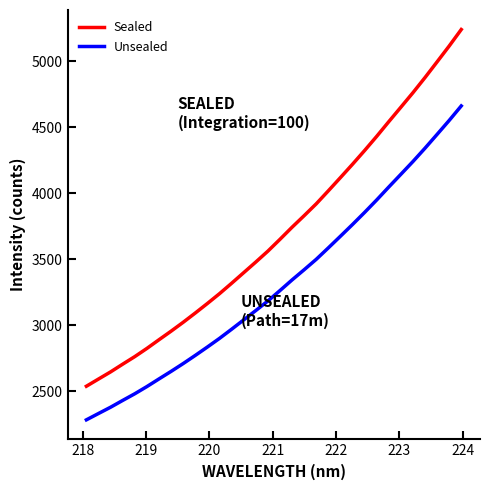

What is the average value of the Sealed series?

3708.6